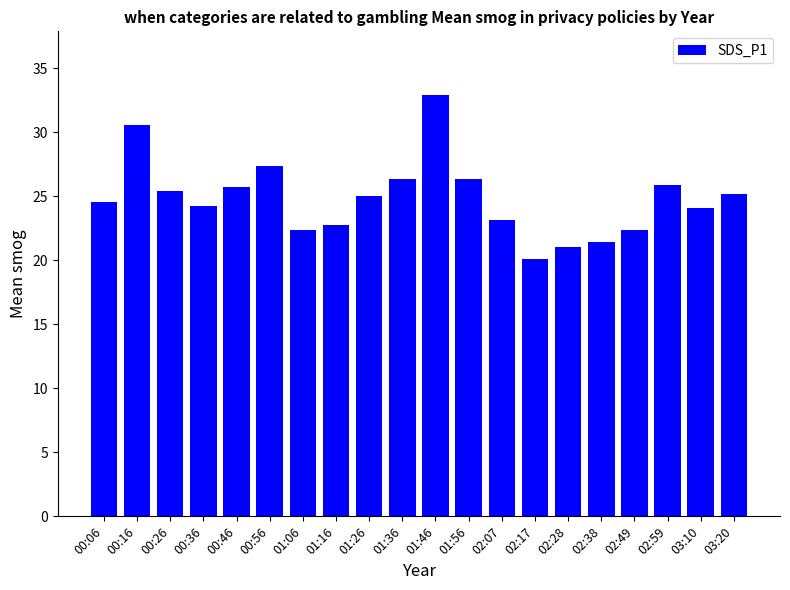

What is the difference between the maximum and minimum values?

12.8